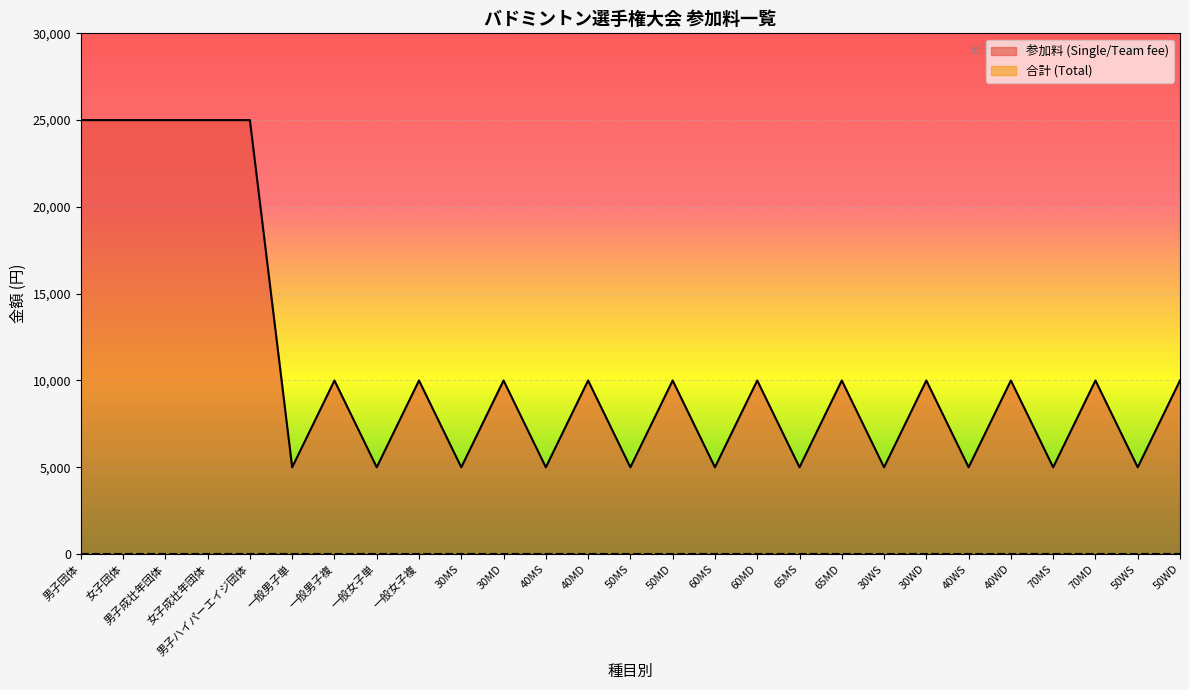

Reading left to right, transcribe all the data shown in this chart.

男子団体=25000	女子団体=25000	男子成壮年団体=25000	女子成壮年団体=25000	男子ハイパーエイジ団体=25000	一般男子単=5000	一般男子複=10000	一般女子単=5000	一般女子複=10000	30MS=5000	30MD=10000	40MS=5000	40MD=10000	50MS=5000	50MD=10000	60MS=5000	60MD=10000	65MS=5000	65MD=10000	30WS=5000	30WD=10000	40WS=5000	40WD=10000	70MS=5000	70MD=10000	50WS=5000	50WD=10000